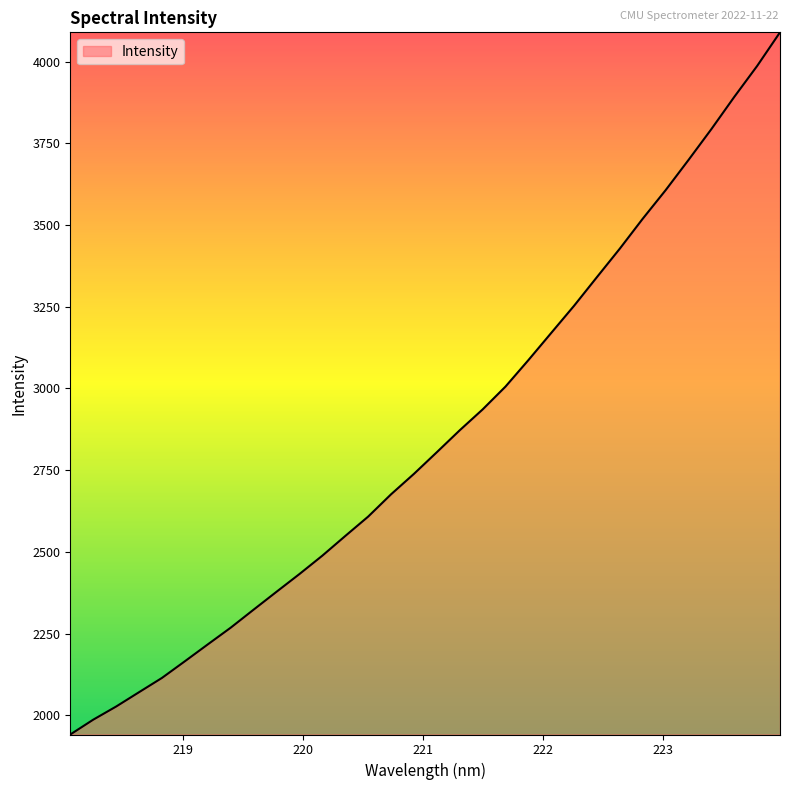

What is the maximum value shown in the chart?

4089.8